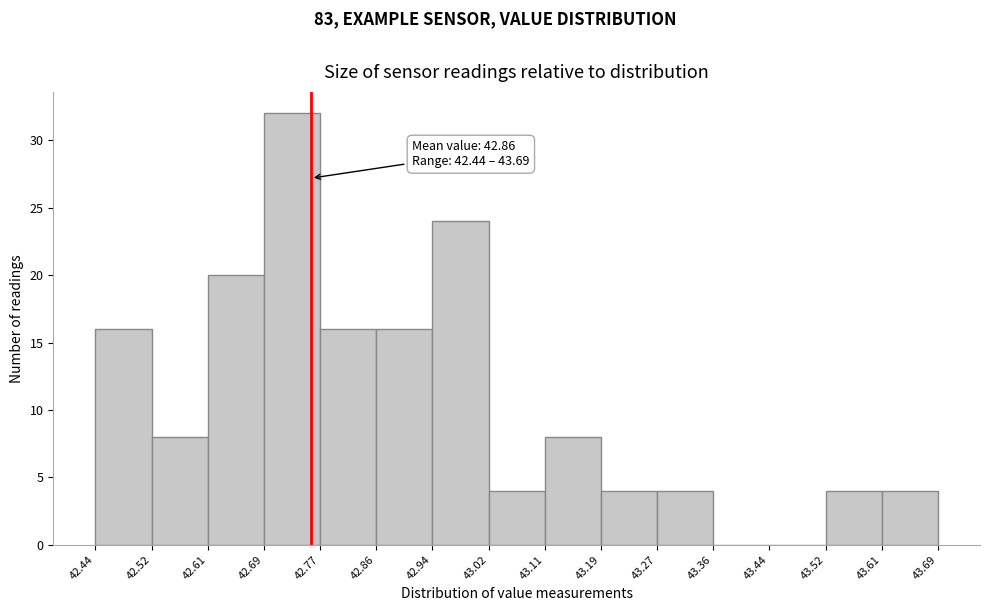

Over which range of the x-axis is the bar tallest?

42.69 to 42.77